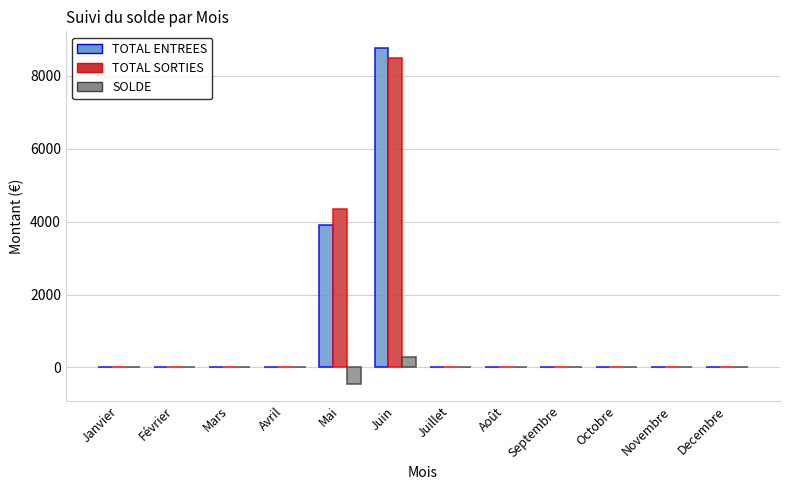

Which series has the widest spread of values?

TOTAL ENTREES